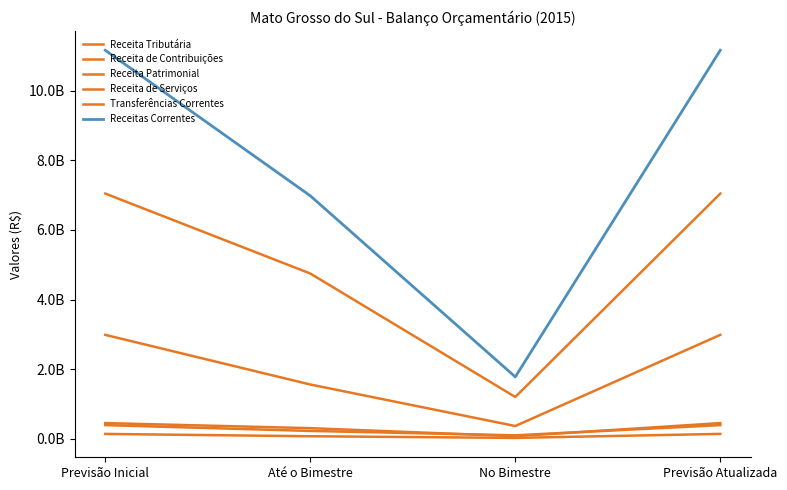

Where is the first local minimum for Receita Patrimonial?

No Bimestre